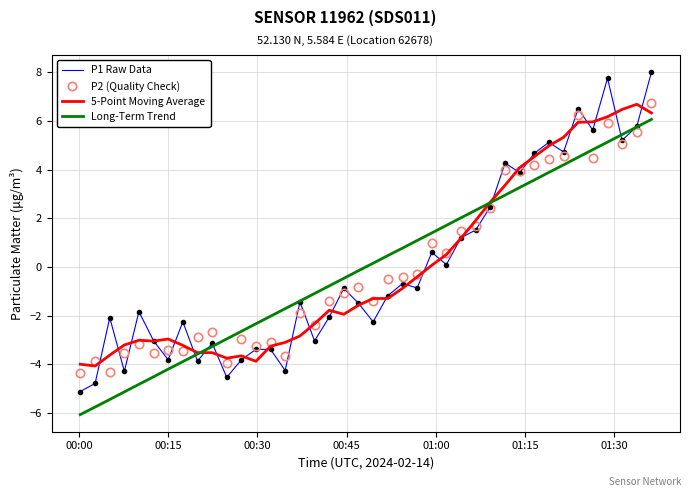

Count the number of categories in the chart.

40